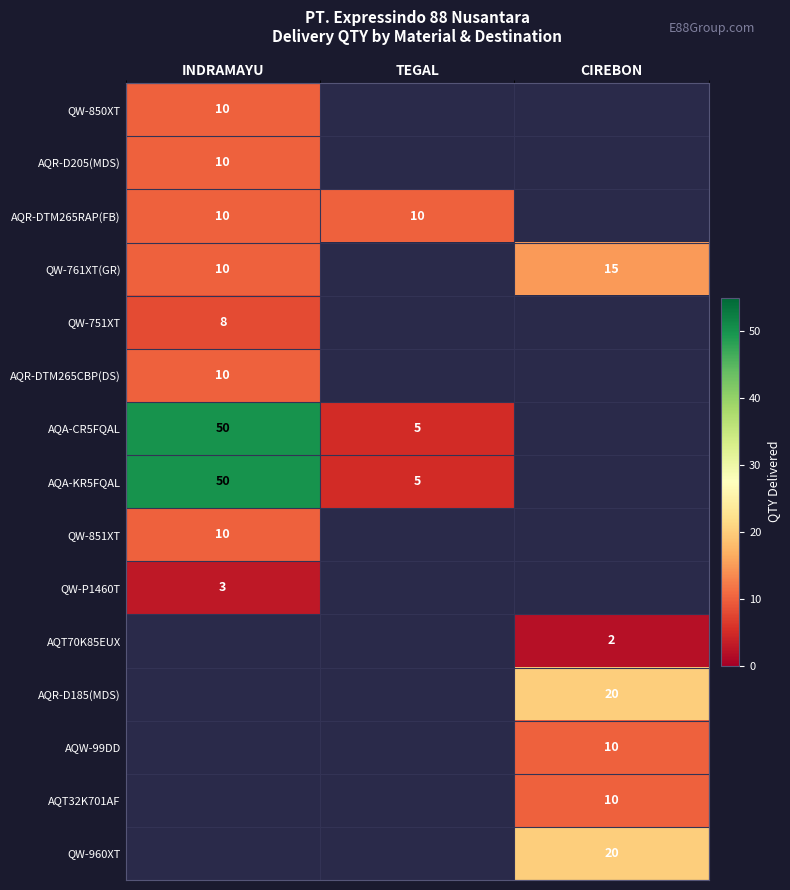

The QW-751XT series shows 2 at INDRAMAYU. True or false?

False